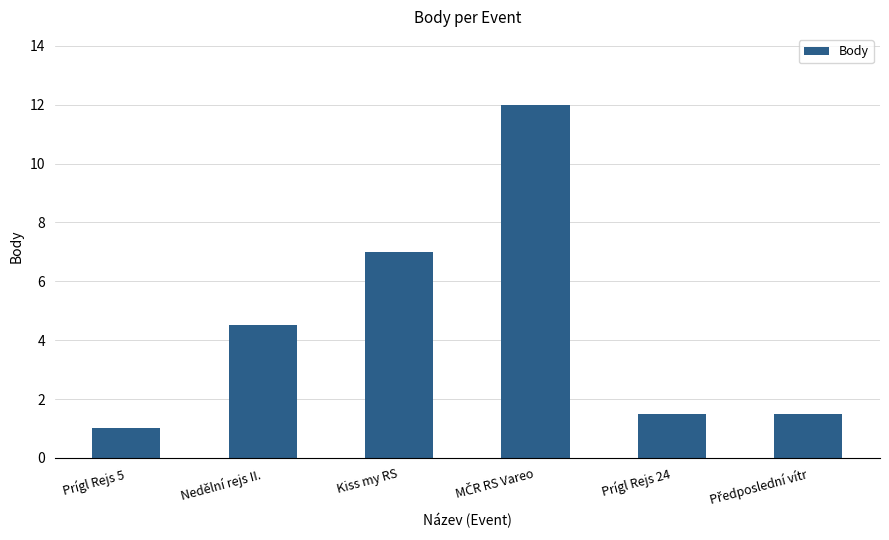

What is the sum of all values?

27.5